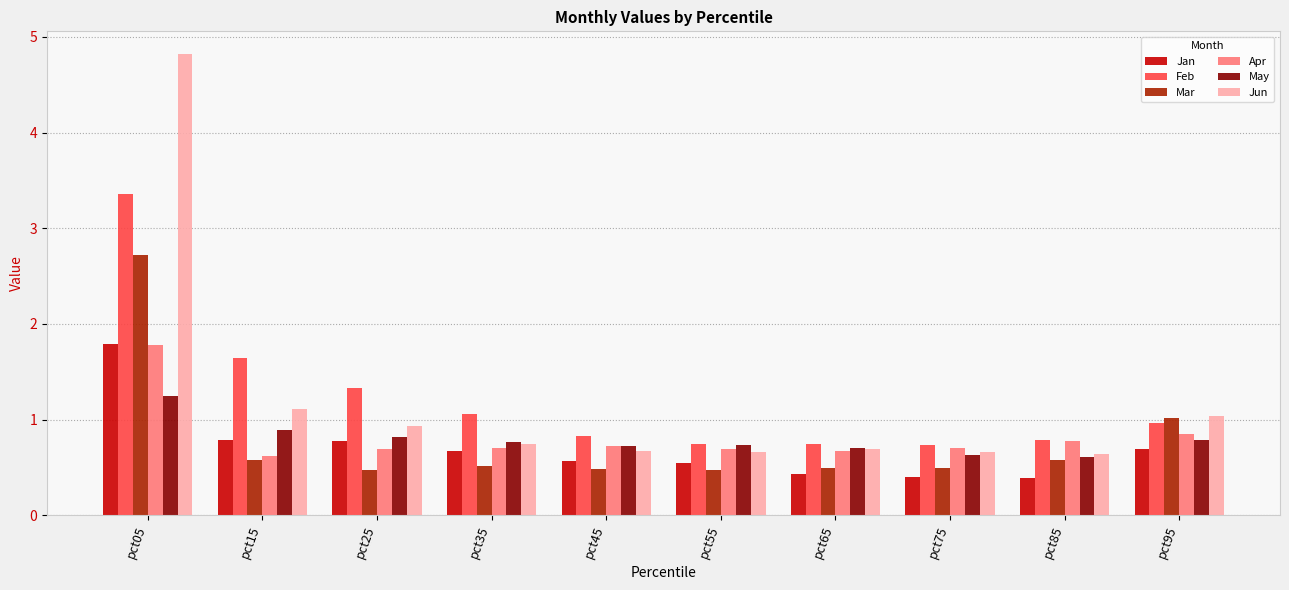

What is the difference between the Jun values at pct35 and pct25?

0.2